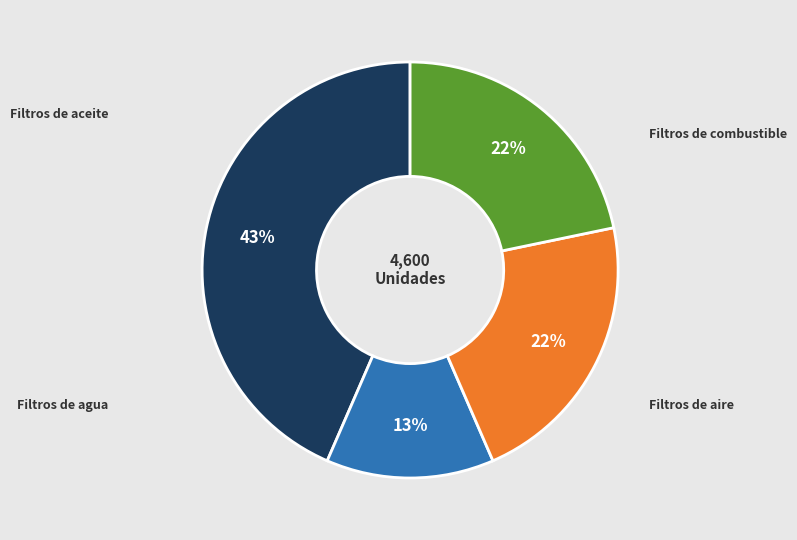

Is there a majority slice in this chart?

No